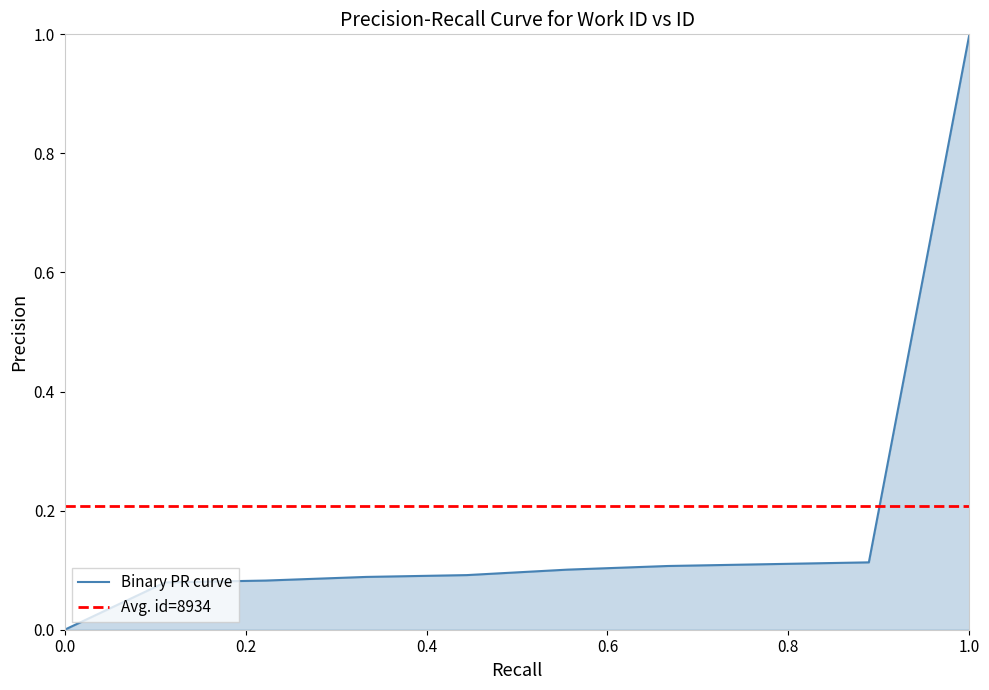

How many distinct data groups are displayed?

1